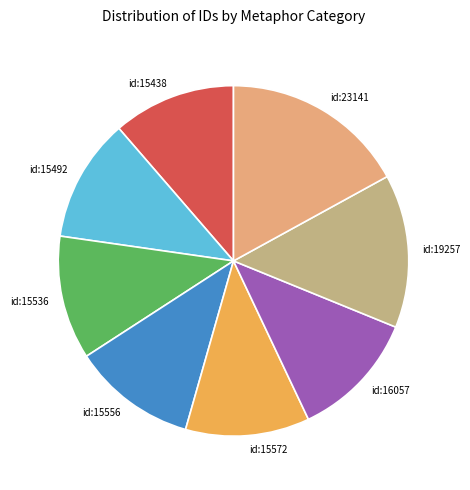

Which slice is the largest?

id:23141